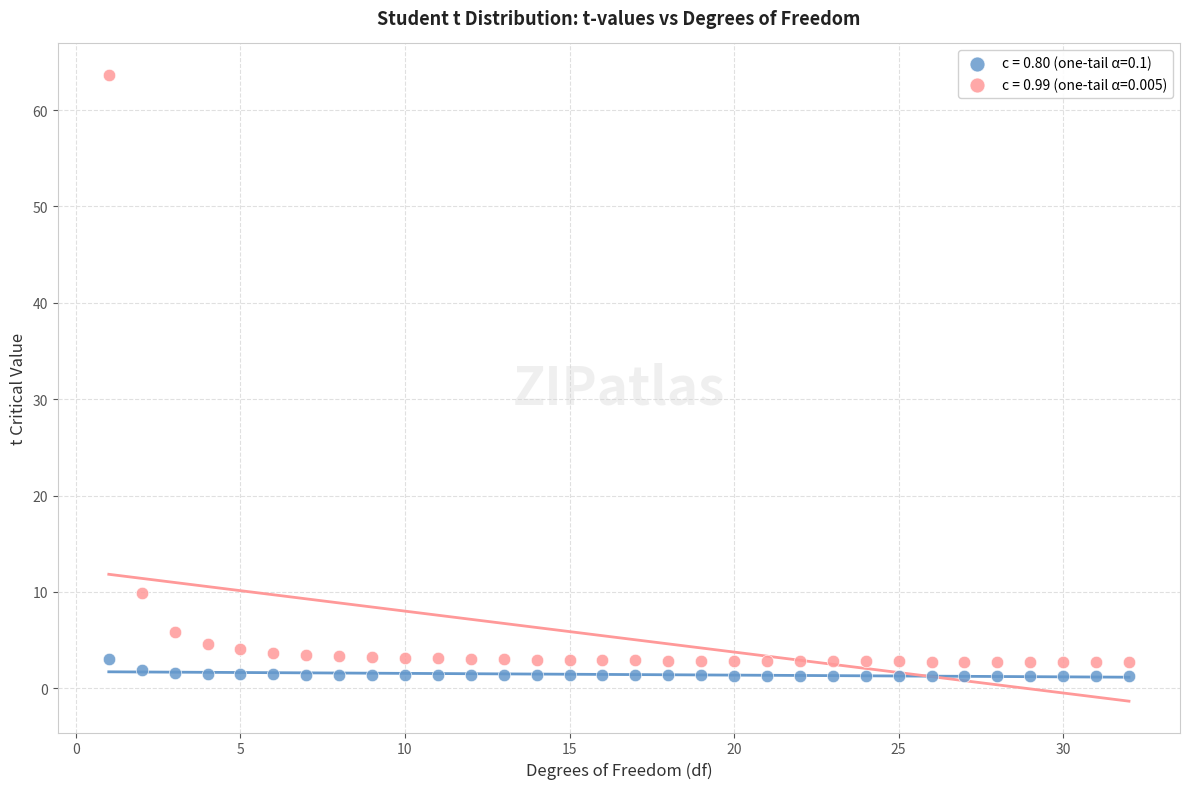

Which series has the largest Y range (max minus min)?

c = 0.99 (one-tail α=0.005)